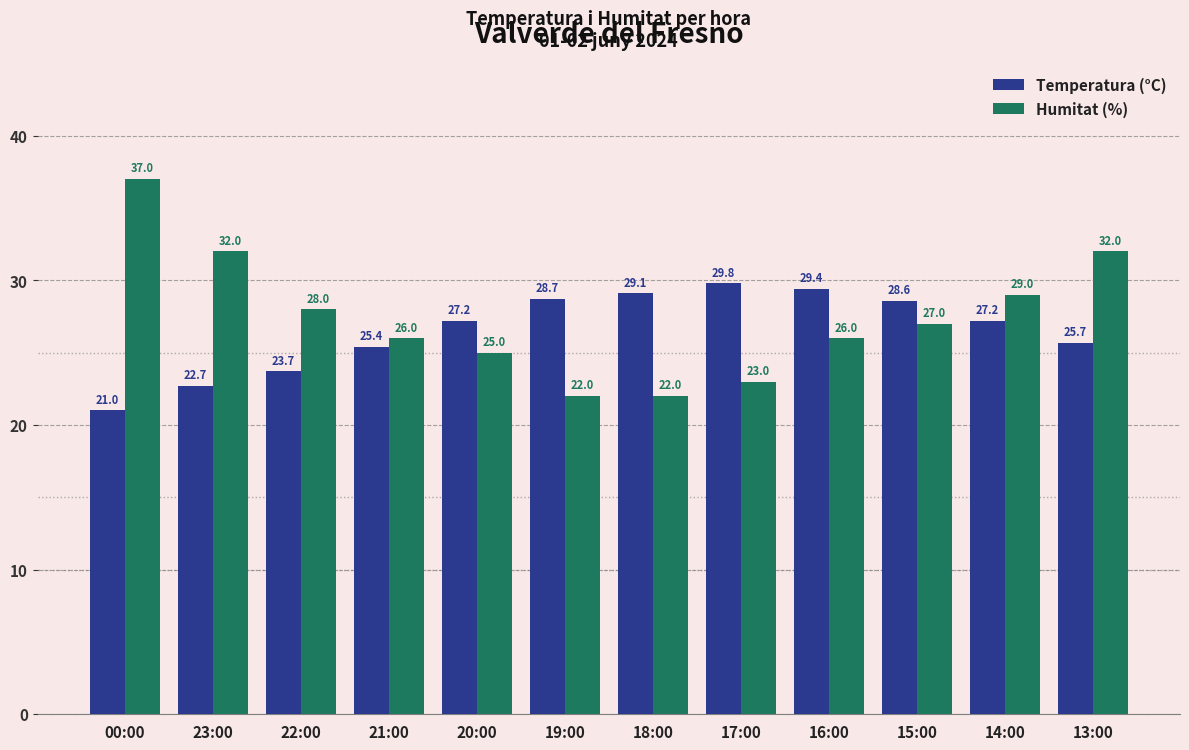

How many bars are there in each group?

2